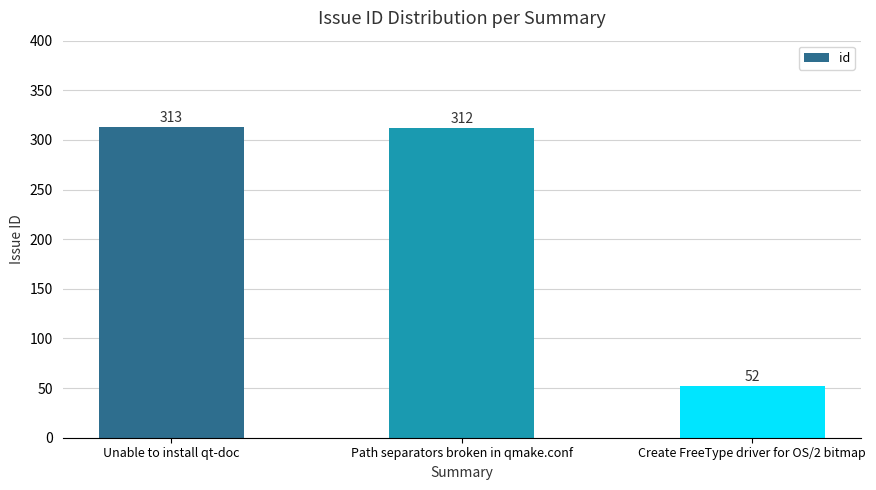

How many series are shown in this chart?

1